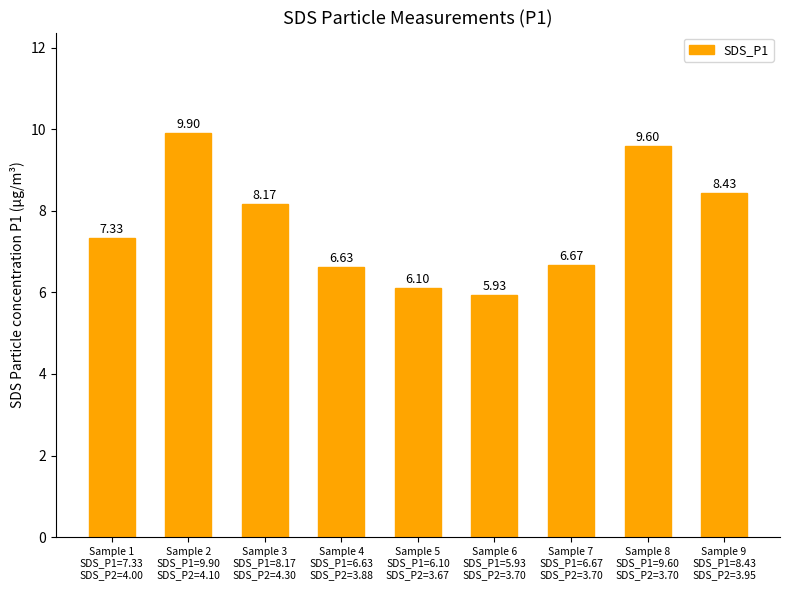

What is the value of the 8th bar from the left?

9.6